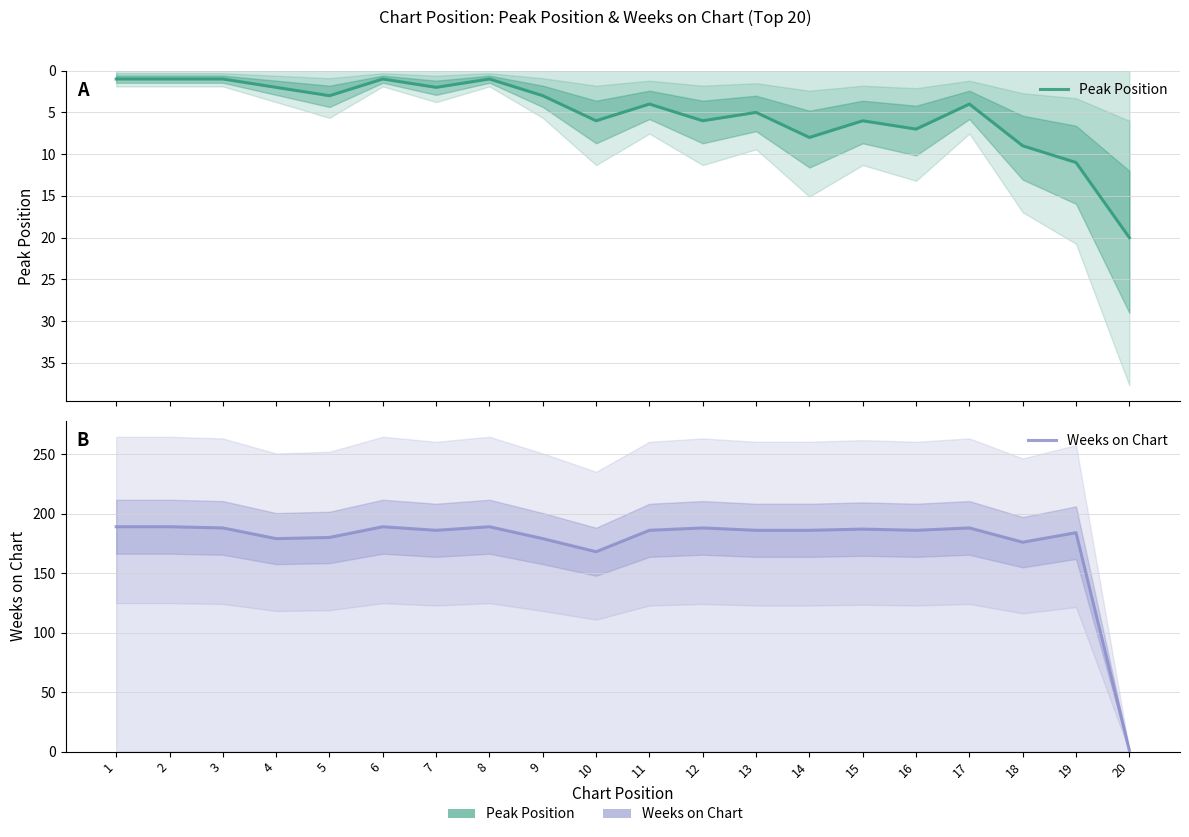

At which category does Weeks on Chart reach its first local valley?

4